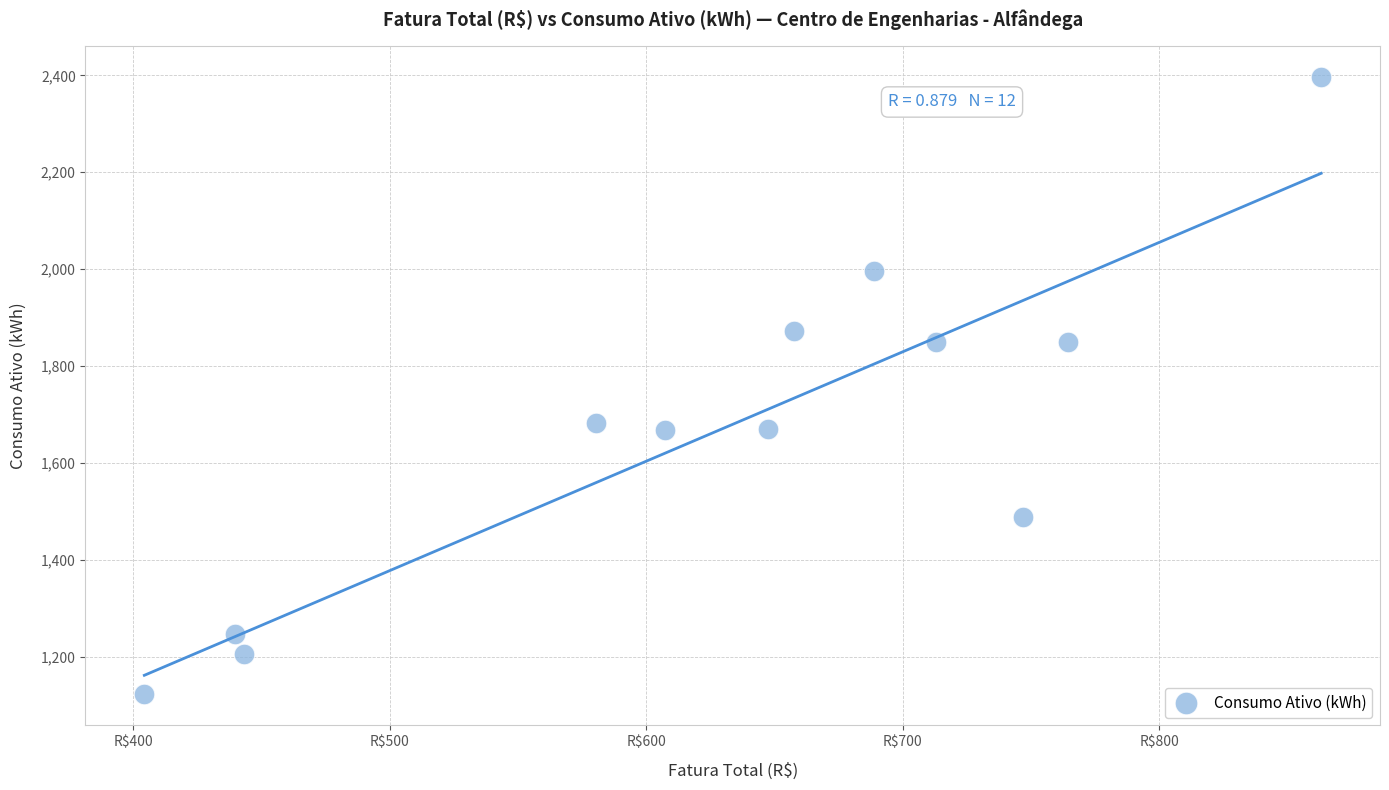

What is the range of Y values (max minus min)?

1275